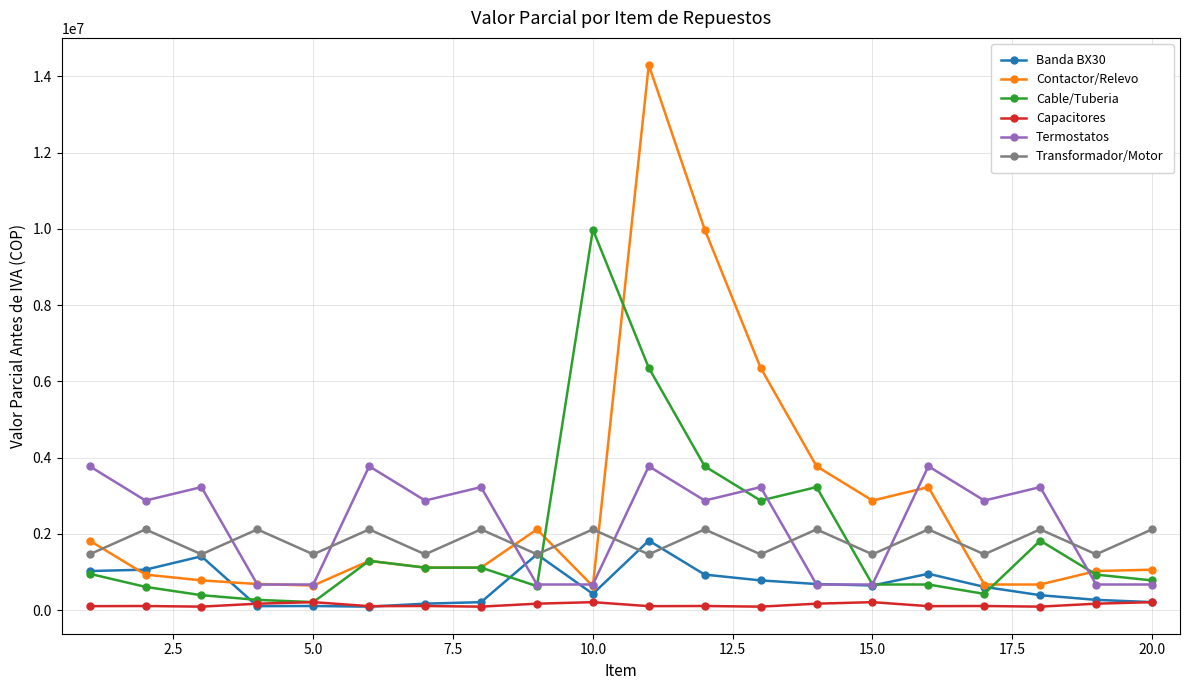

True or false: Capacitores has more than 1 interior local peaks.

True